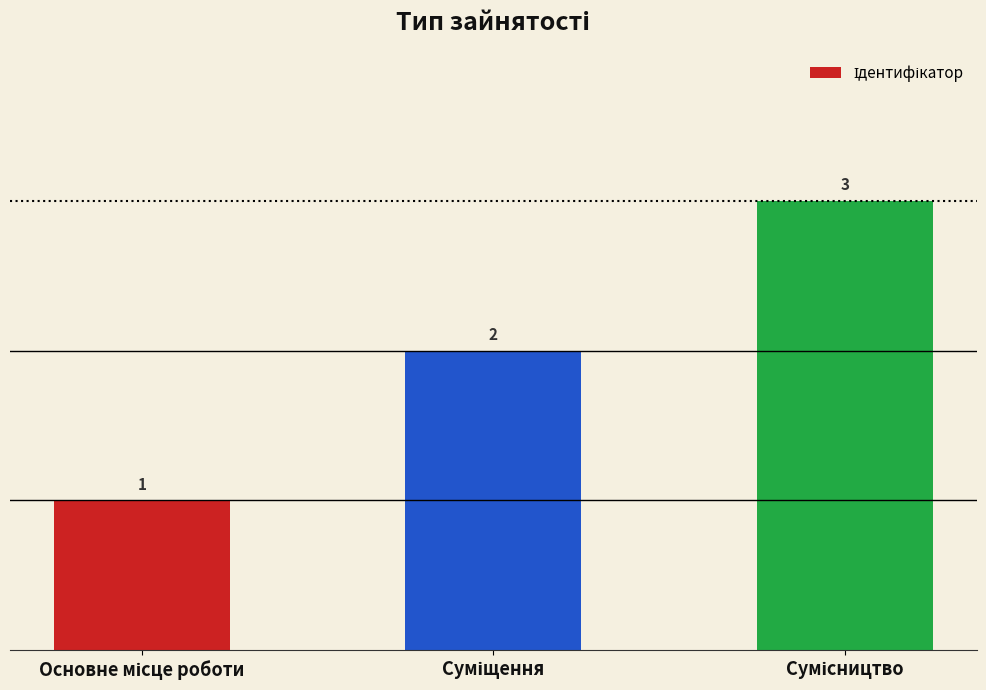

What is the greatest value displayed?

3